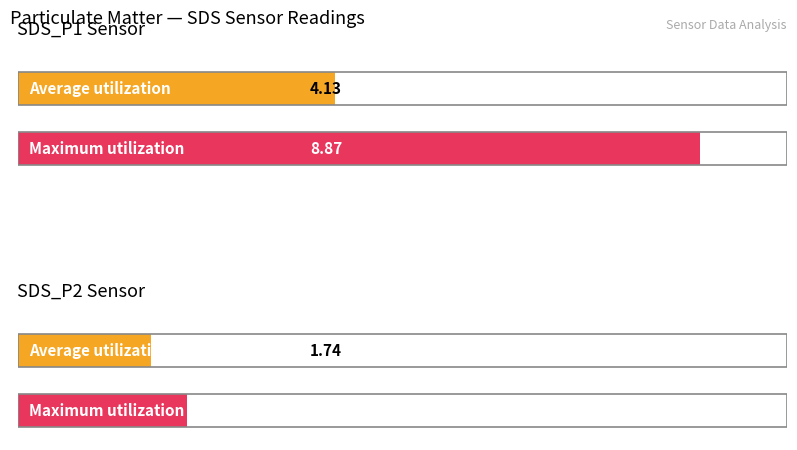

Between SDS_P1 and SDS_P2, which is larger?

SDS_P1